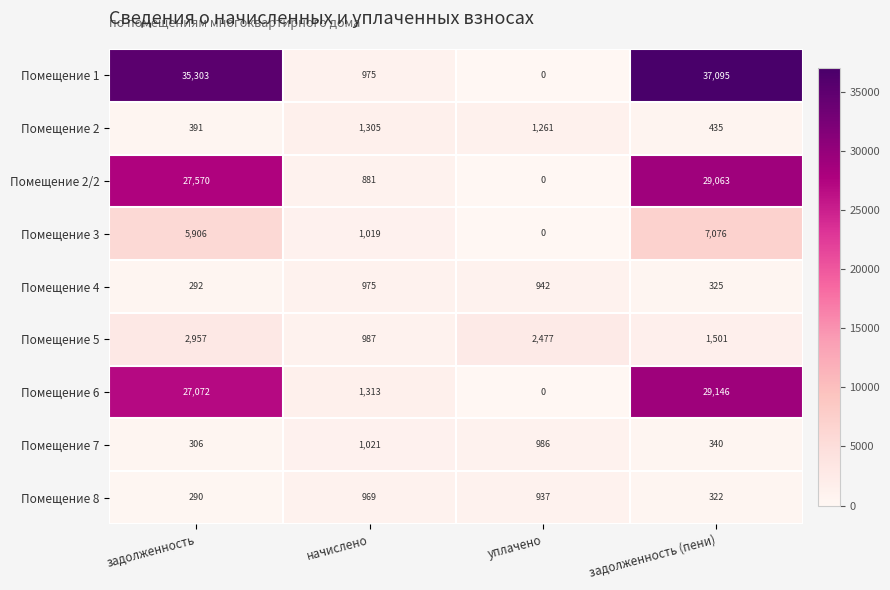

What is the lowest value of the Помещение 2 series?

391